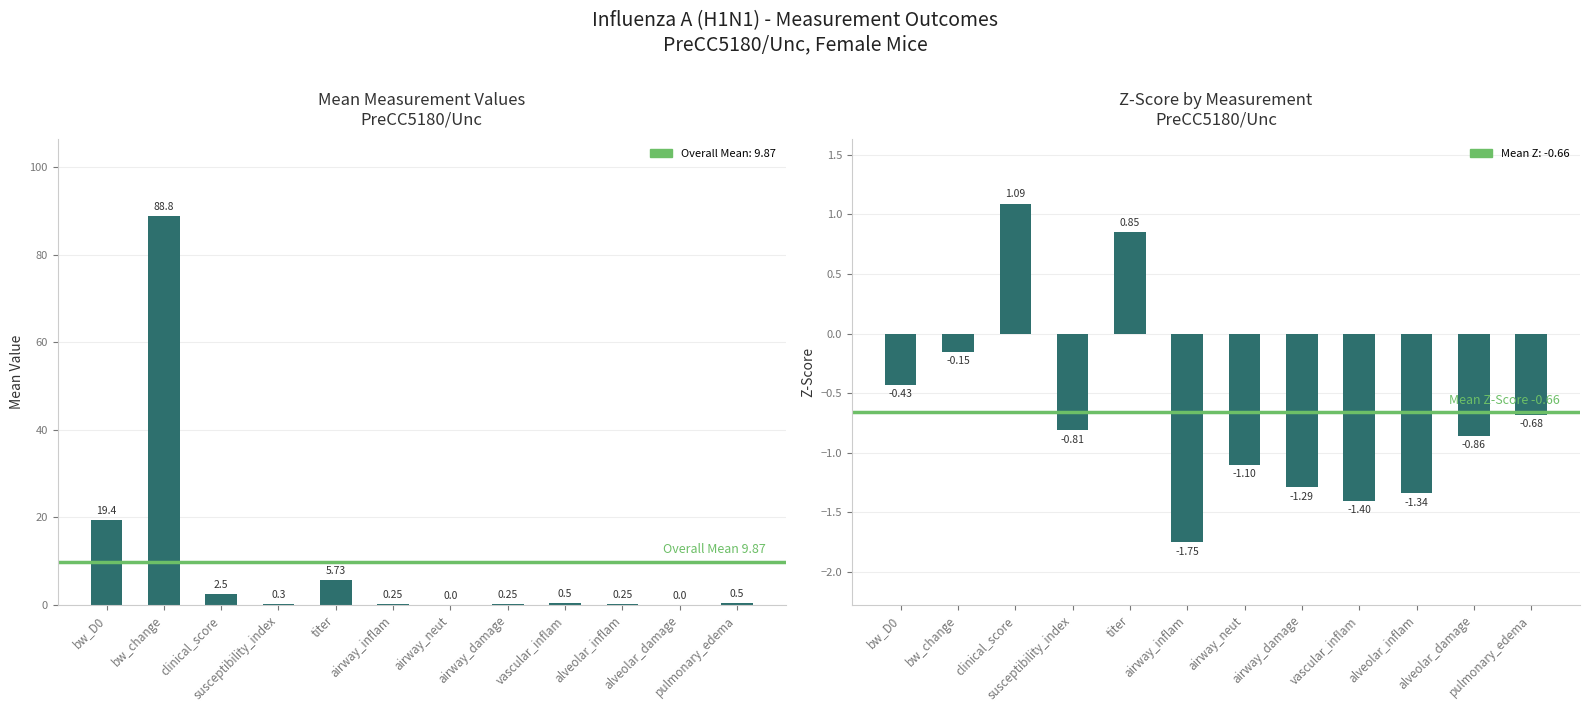

Reading left to right, what are all the values shown in this chart?

mean: bw_D0=19.4	bw_change=88.8	clinical_score=2.5	susceptibility_index=0.3	titer=5.7	airway_inflam=0.2	airway_neut=0.0	airway_damage=0.2	vascular_inflam=0.5	alveolar_inflam=0.2	alveolar_damage=0.0	pulmonary_edema=0.5
zscore: bw_D0=-0.4	bw_change=-0.1	clinical_score=1.1	susceptibility_index=-0.8	titer=0.8	airway_inflam=-1.8	airway_neut=-1.1	airway_damage=-1.3	vascular_inflam=-1.4	alveolar_inflam=-1.3	alveolar_damage=-0.9	pulmonary_edema=-0.7